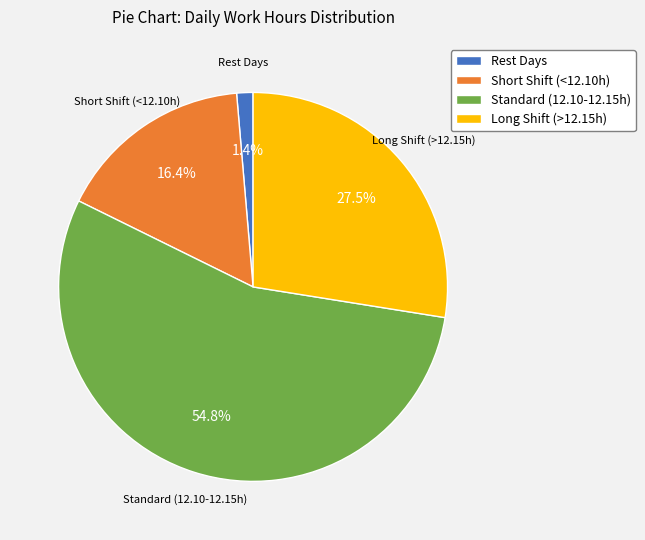

What is the ratio of the value at Short Shift (<12.10h) to the value at Standard (12.10-12.15h)?

0.3